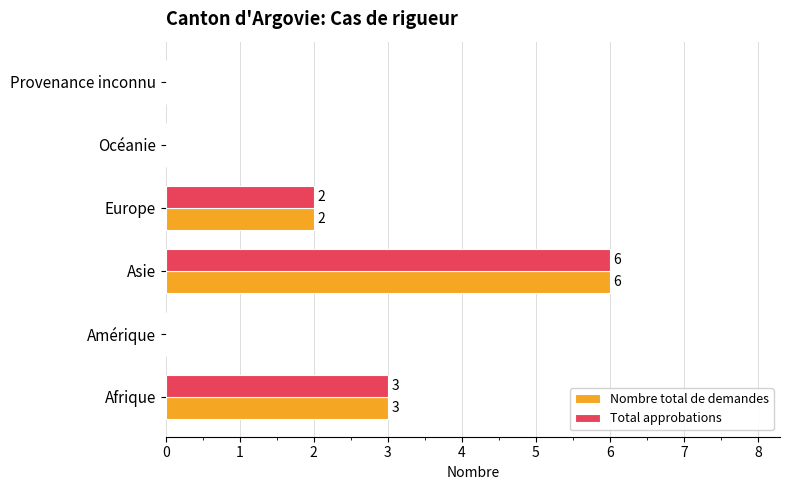

The value of Total approbations at Afrique is 2. True or false?

False